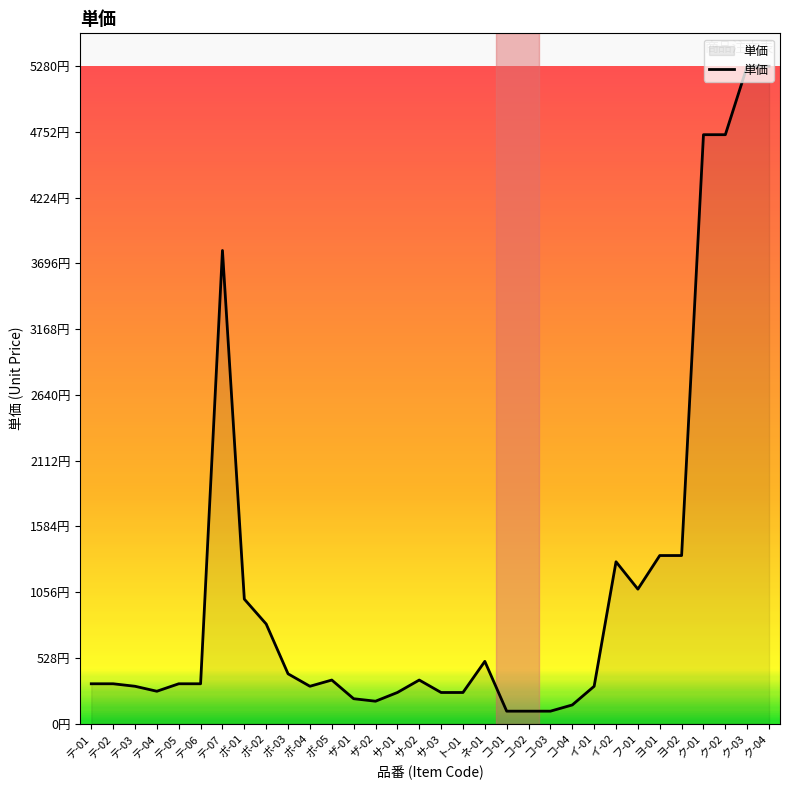

Where is the first local minimum?

テ-04